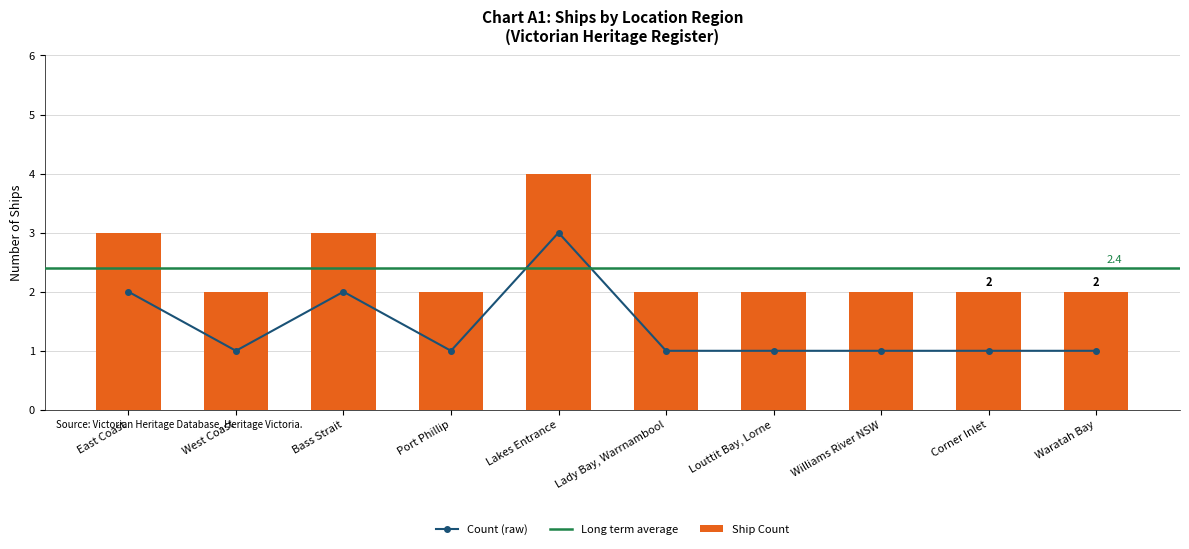

Reading left to right, list all the values displayed in this chart.

East Coast=2	West Coast=1	Bass Strait=2	Port Phillip=1	Lakes Entrance=3	Lady Bay, Warrnambool=1	Louttit Bay, Lorne=1	Williams River NSW=1	Corner Inlet=1	Waratah Bay=1